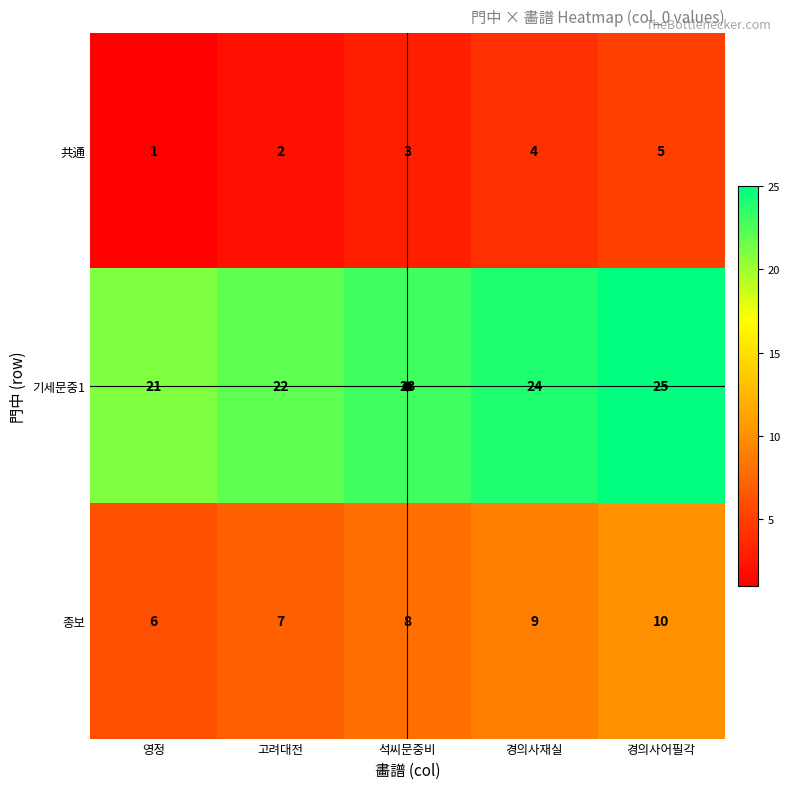

What is the average value of the 종보 series?

8